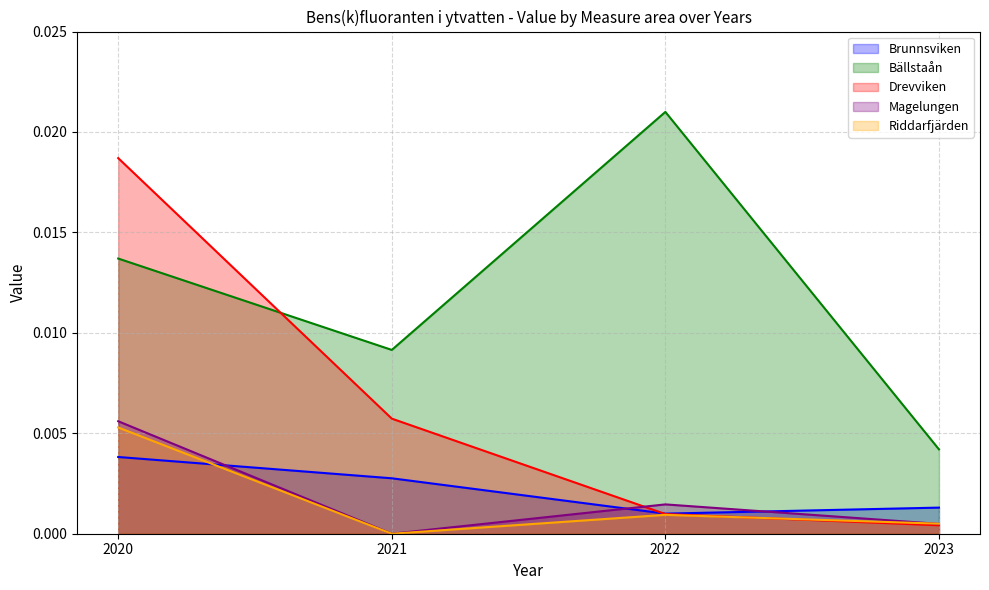

Rank the series by their maximum value, from highest to lowest.

Bällstaån, Drevviken, Magelungen, Riddarfjärden, Brunnsviken